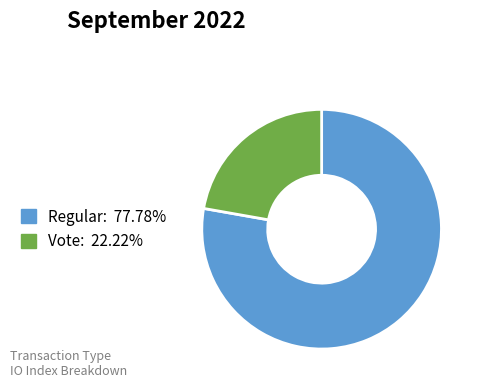

Rank the categories by value from lowest to highest.

Vote, Regular